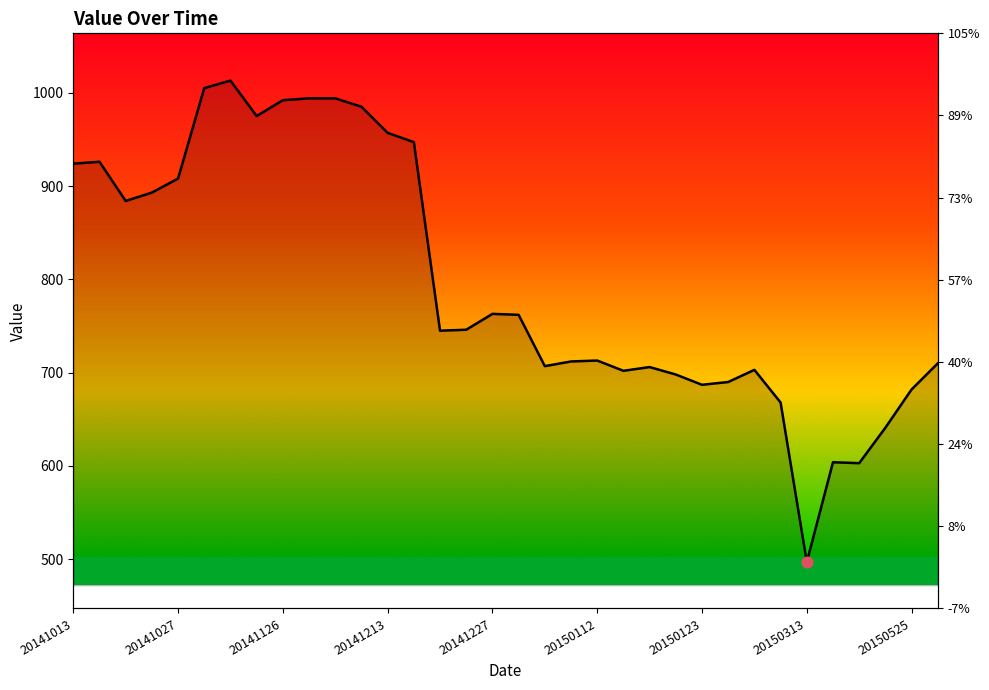

Between 20141213 and 20141015, which is larger?

20141213